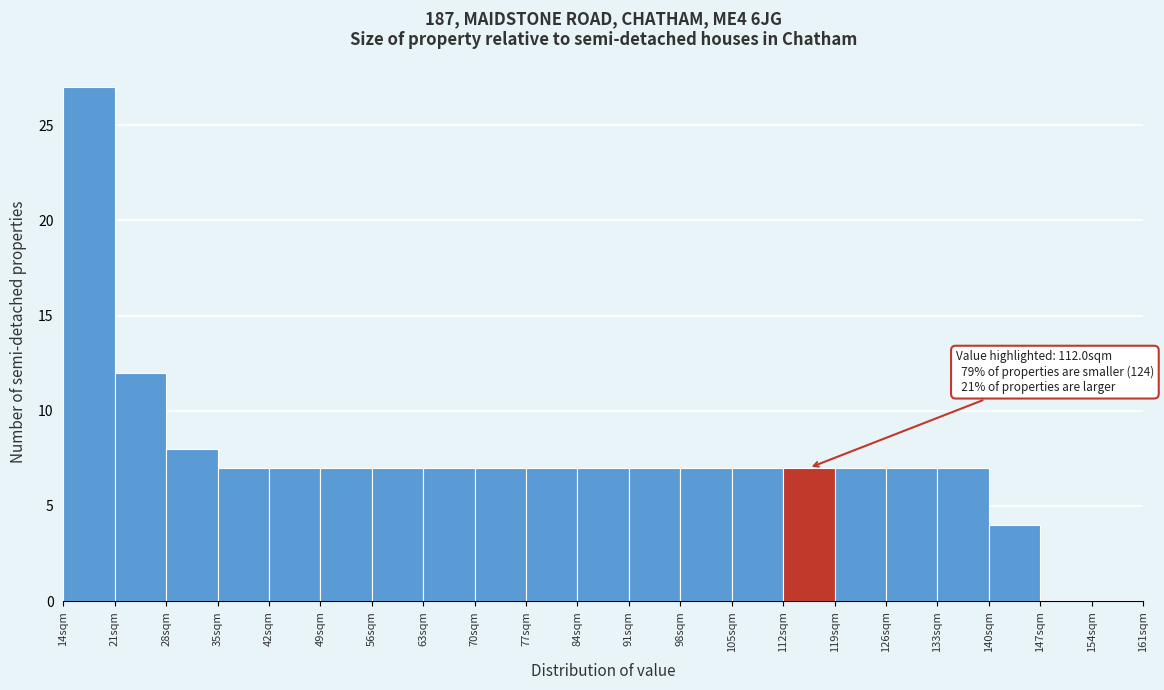

Over which range of the x-axis is the bar tallest?

14 to 21